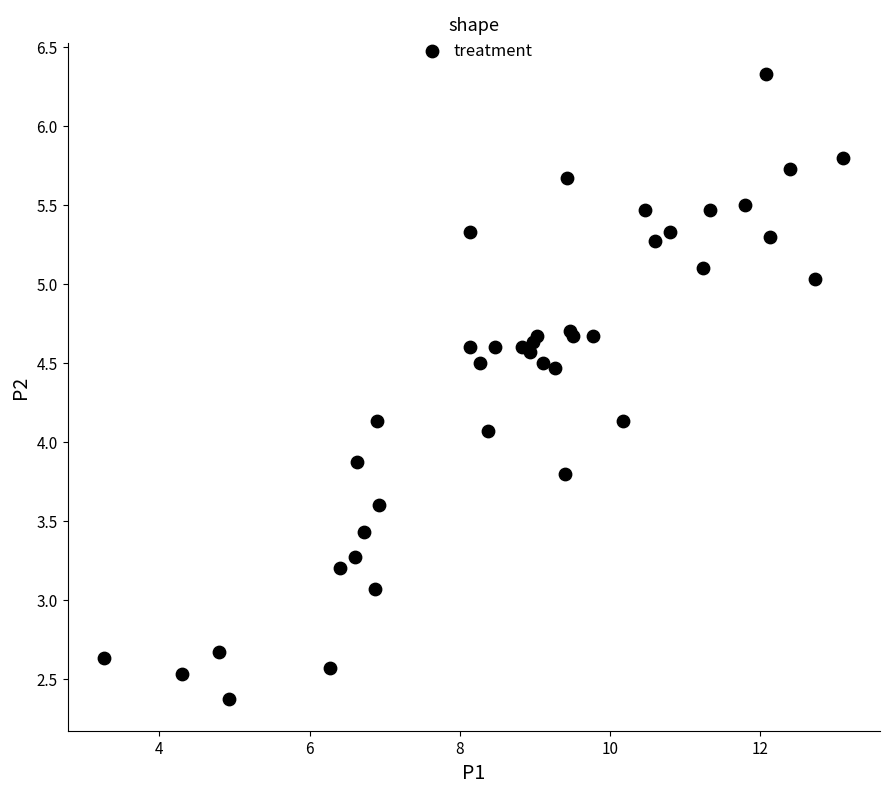

What Y value in the scatter plot is closest to 4?

4.1